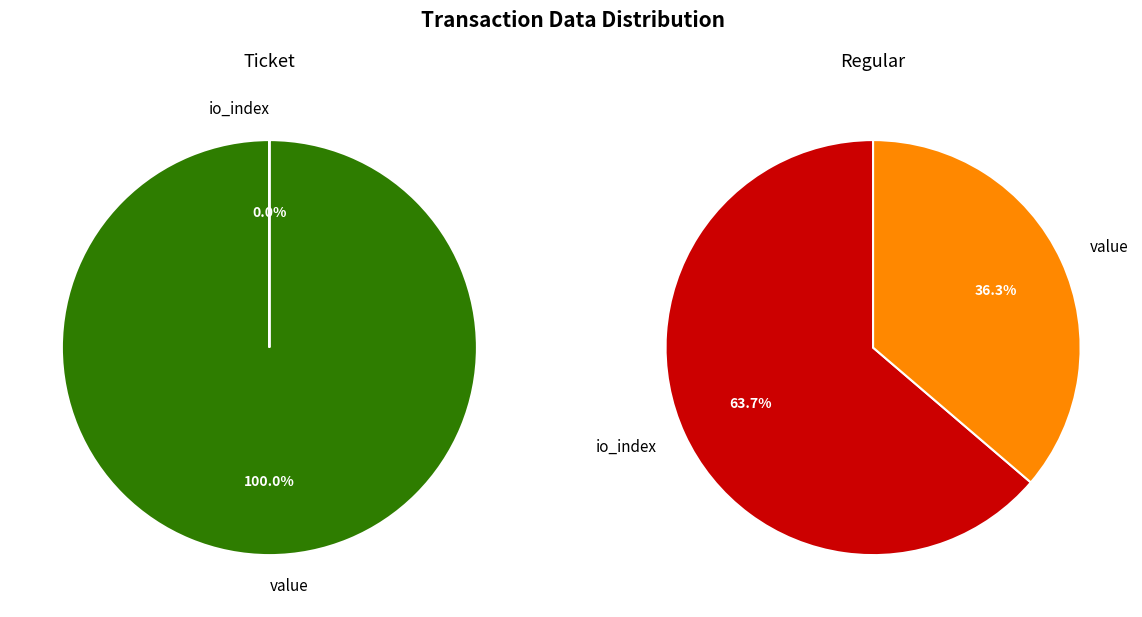

How many segments does this pie chart have?

2